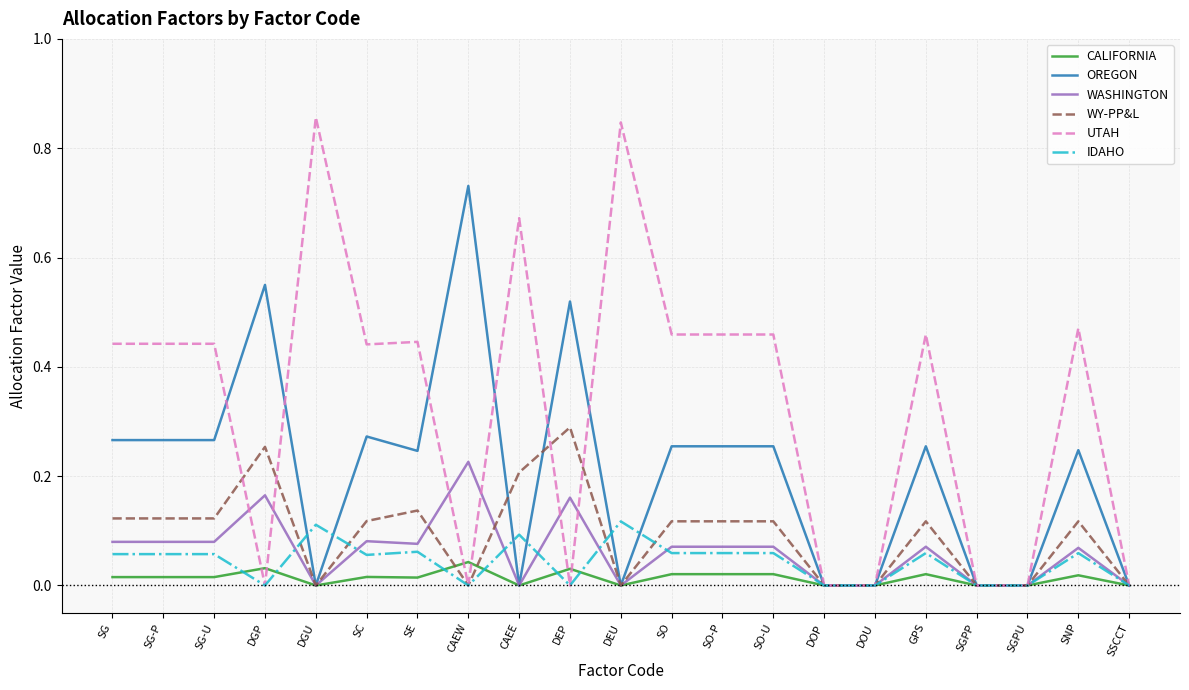

What is the total value across all series at DGP?

1.0